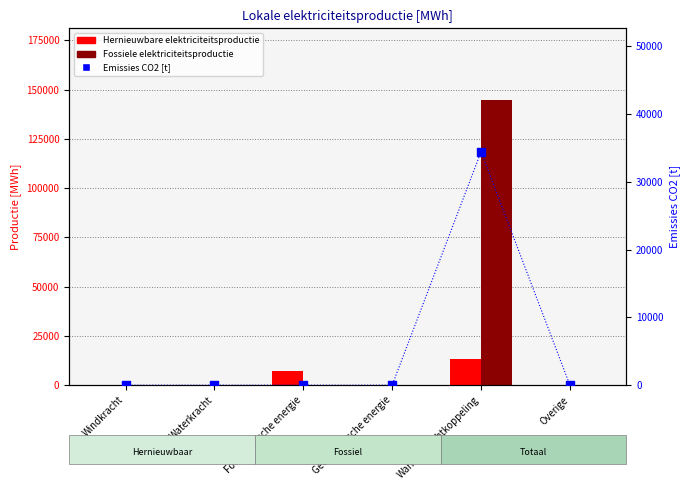

At which category is the sum across all series the highest?

Warmtekrachtkoppeling